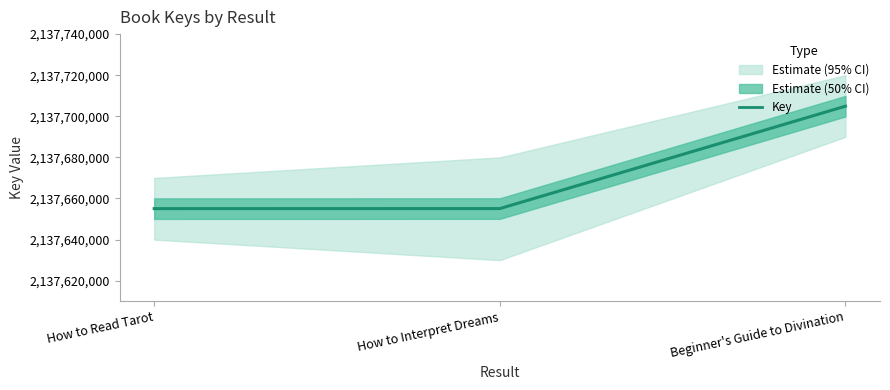

What is the label of the 2nd point from the left?

How to Interpret Dreams